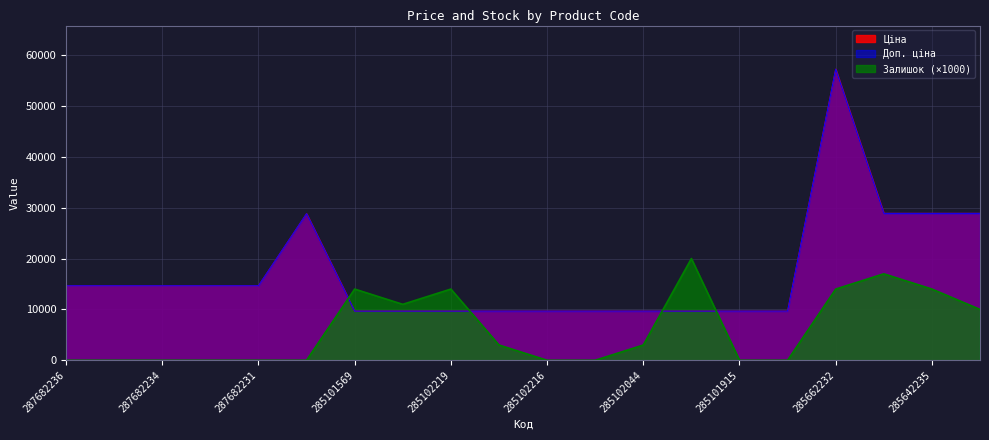

What is the average value of the Залишок series?

6000.0